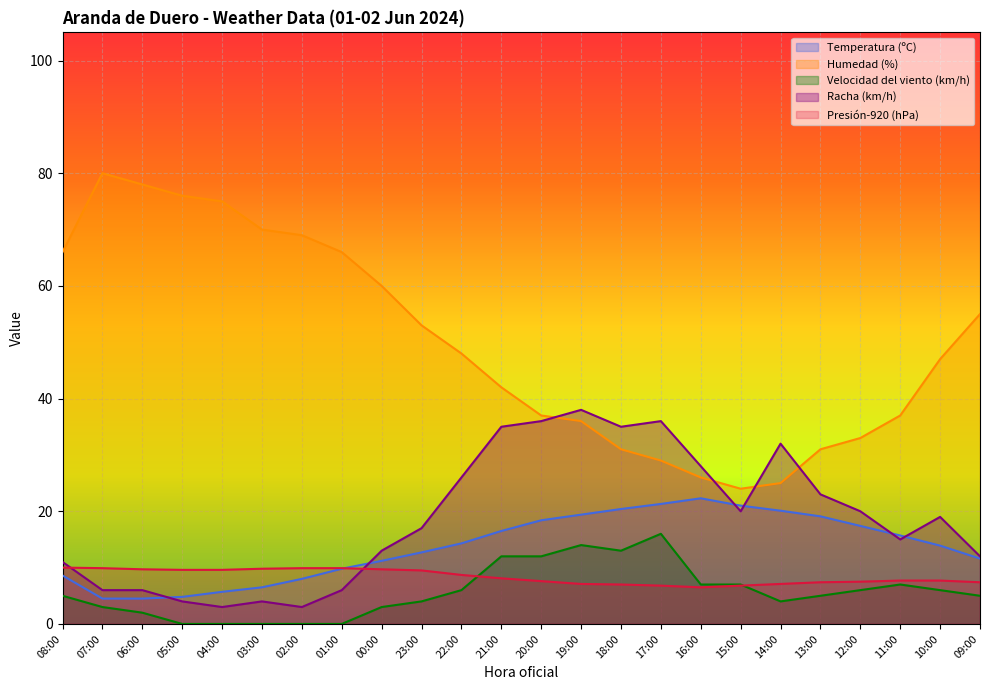

Where is Racha (km/h) nearest to the value 20?

15:00